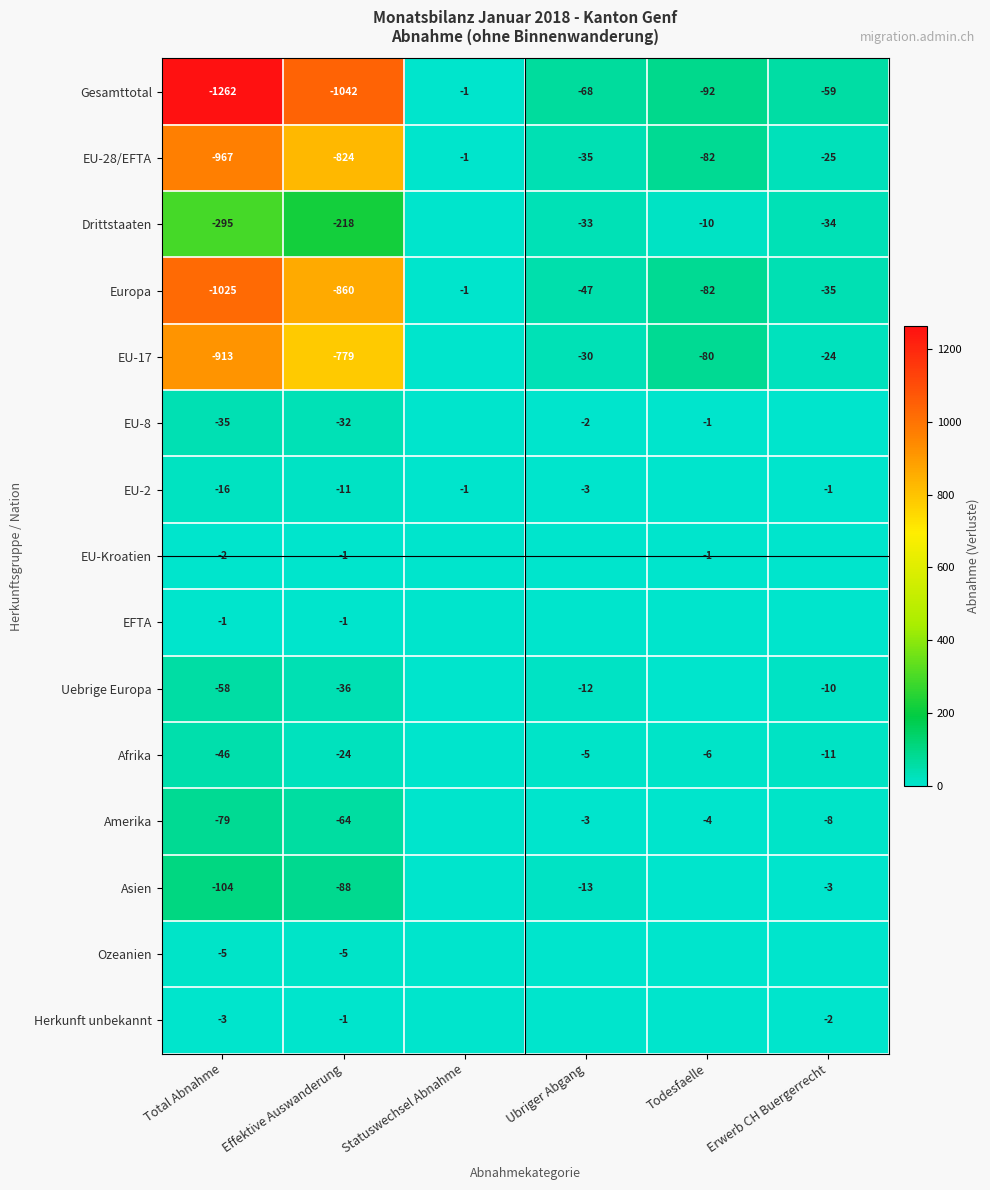

What is the difference between the EU-28/EFTA values at Erwerb CH Buergerrecht and Todesfaelle?

57